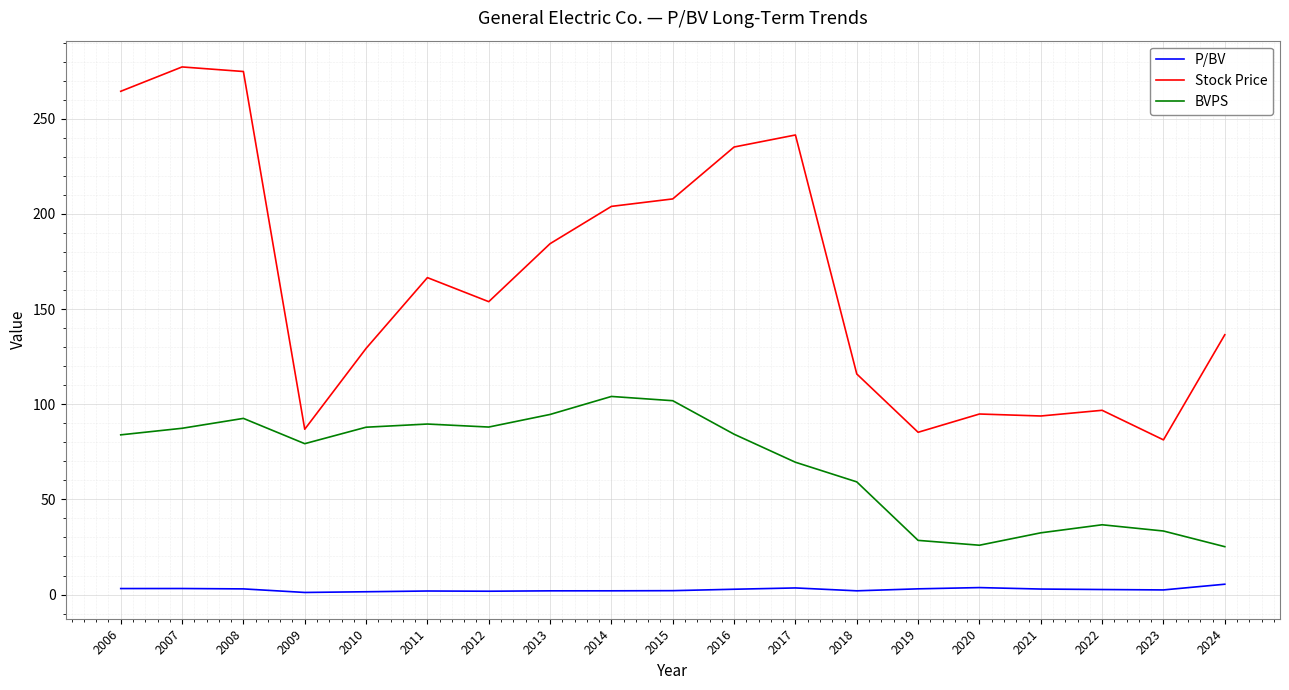

The Stock Price series shows 96.8 at 2022. True or false?

True